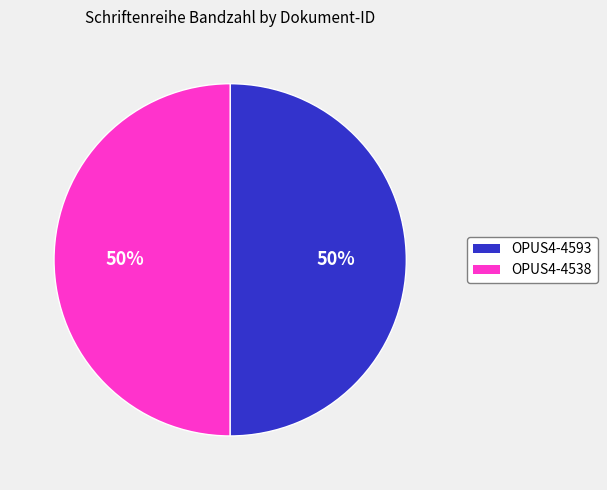

What is the ratio of the value at OPUS4-4593 to the value at OPUS4-4538?

1.0